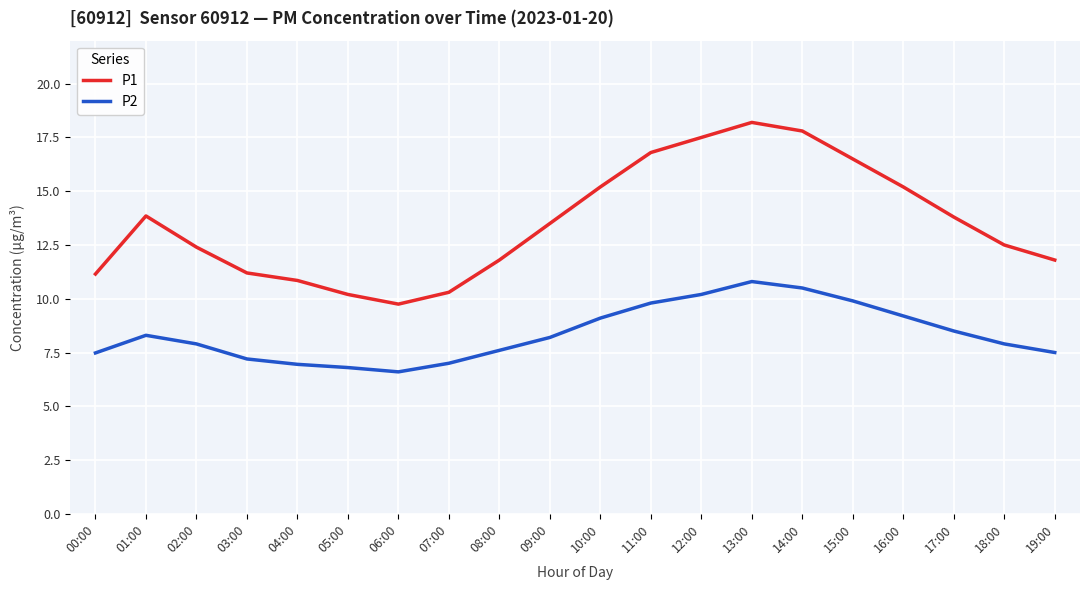

True or false: P1 and P2 cross at least once.

False